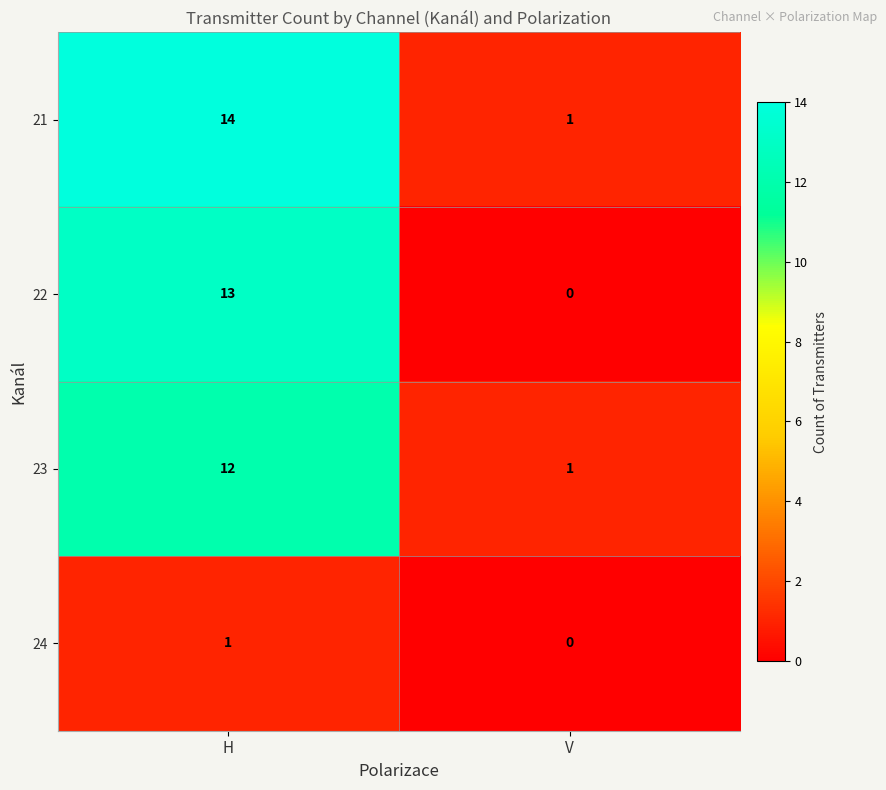

Rank the categories by 23 value from lowest to highest.

V, H